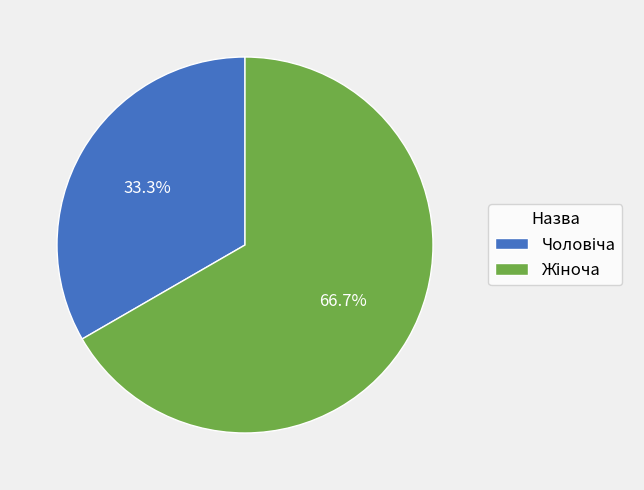

Is there a majority slice in this chart?

Yes